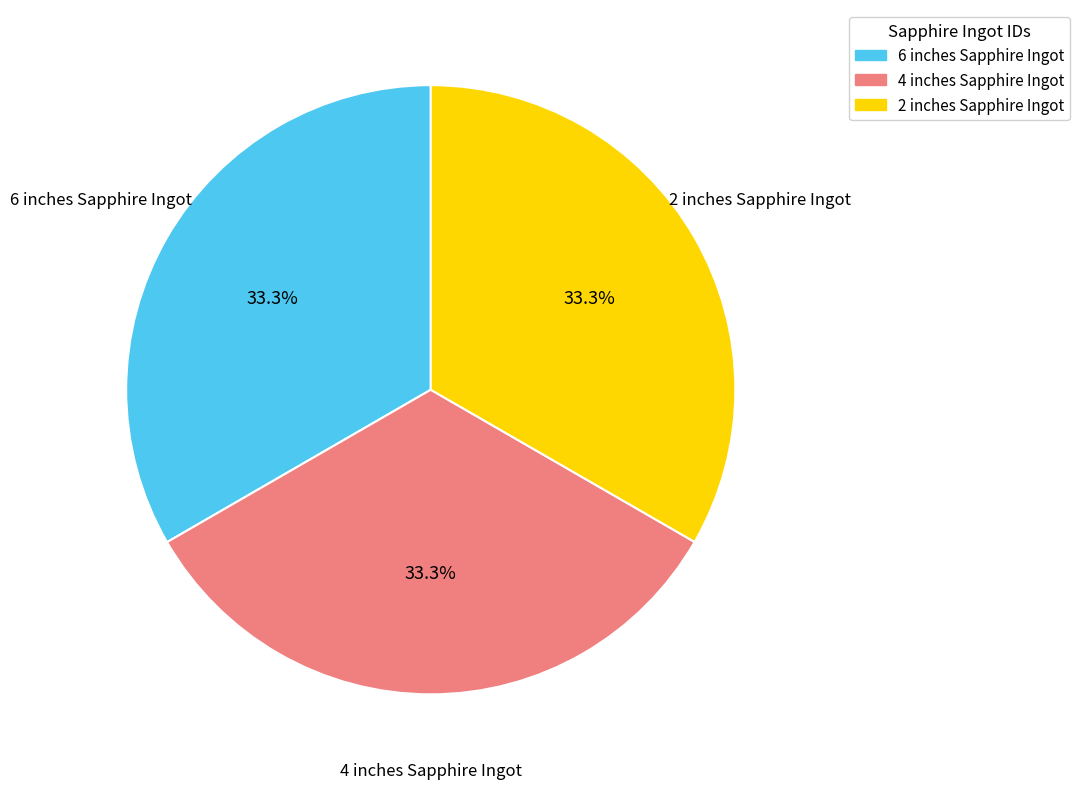

To the nearest percent, what percentage of the pie is 4 inches Sapphire Ingot?

33%